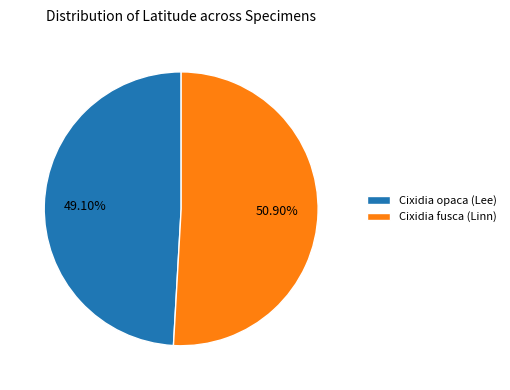

Is it true that Cixidia opaca (Lee) is 57% of the pie?

False